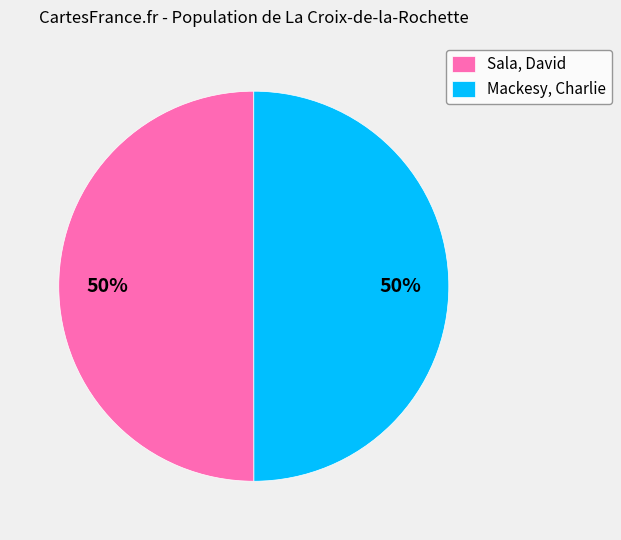

What percentage is the Sala, David slice, to the nearest percent?

50%